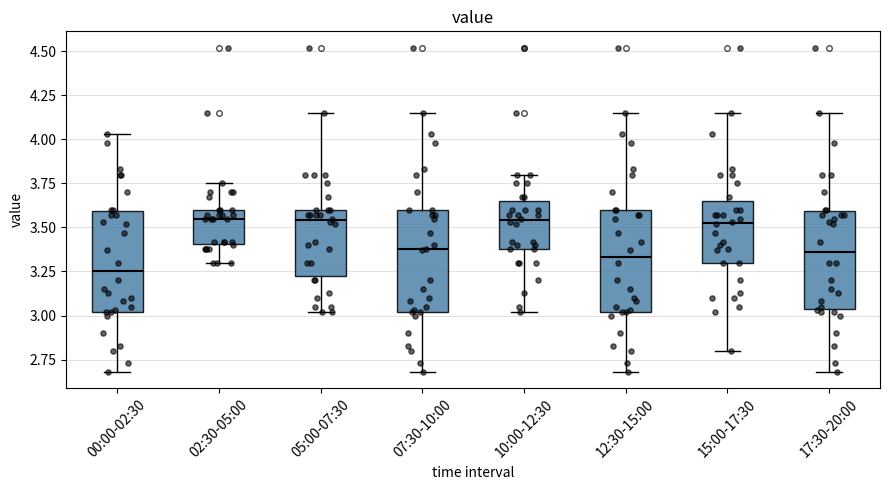

Where is the lower edge of the box for 07:30-10:00 on the y-axis? The values are not printed on the chart, so give them approximately, as read against the axis.

3.00